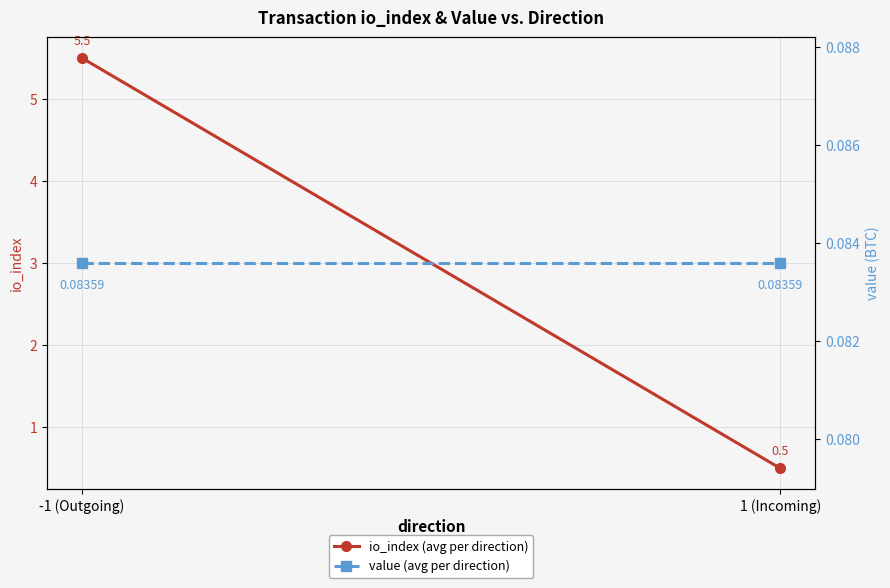

At which label does value (avg per direction) reach its peak?

-1 (Outgoing)